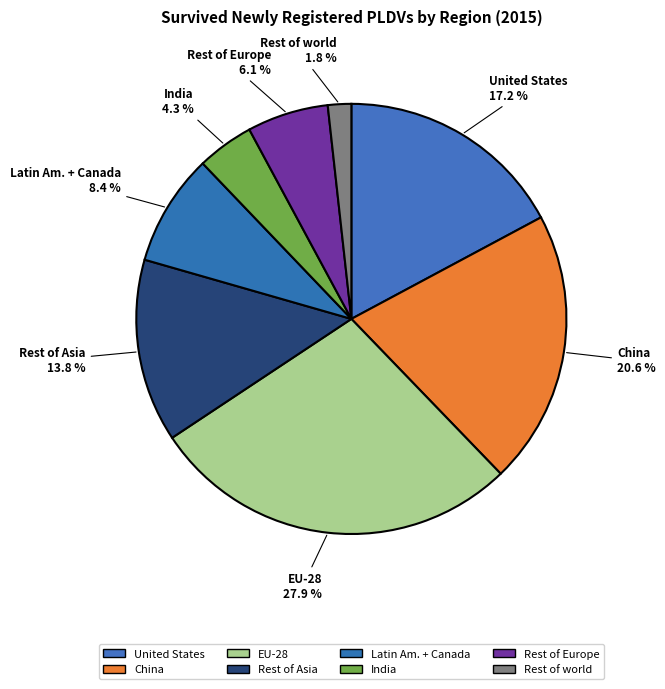

How many segments does this pie chart have?

8